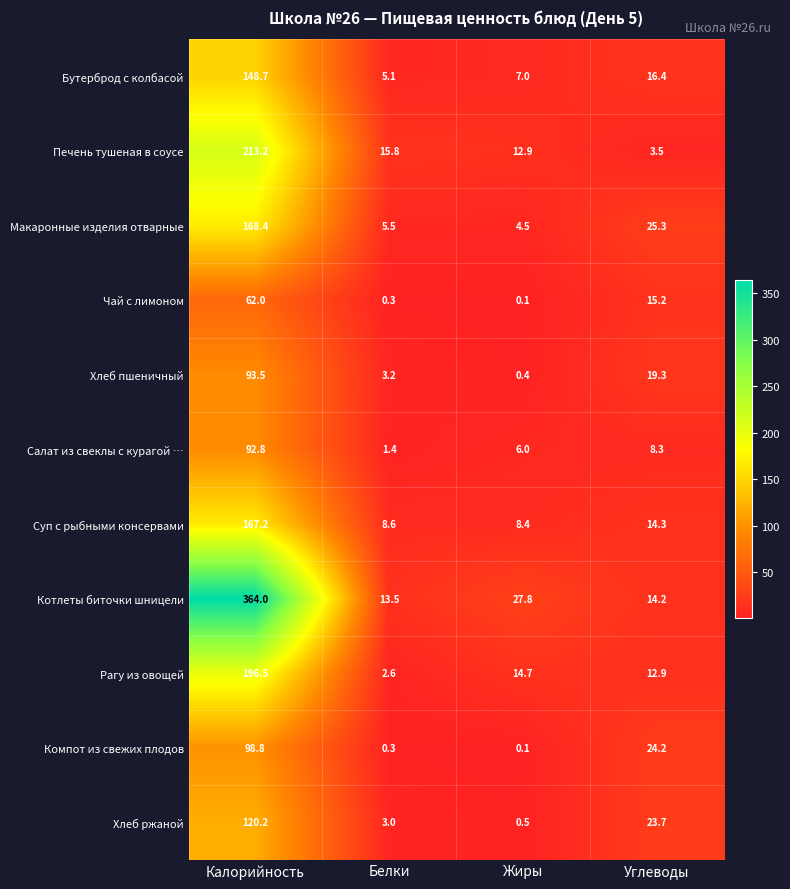

Which series has the largest range (max minus min)?

Котлеты биточки шницели